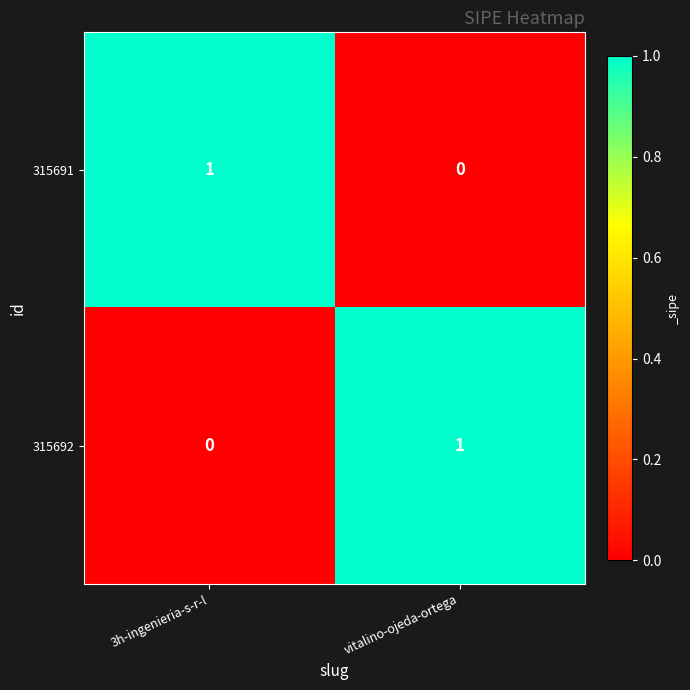

True or false: 315692 has a value of 0 at 3h-ingenieria-s-r-l.

True